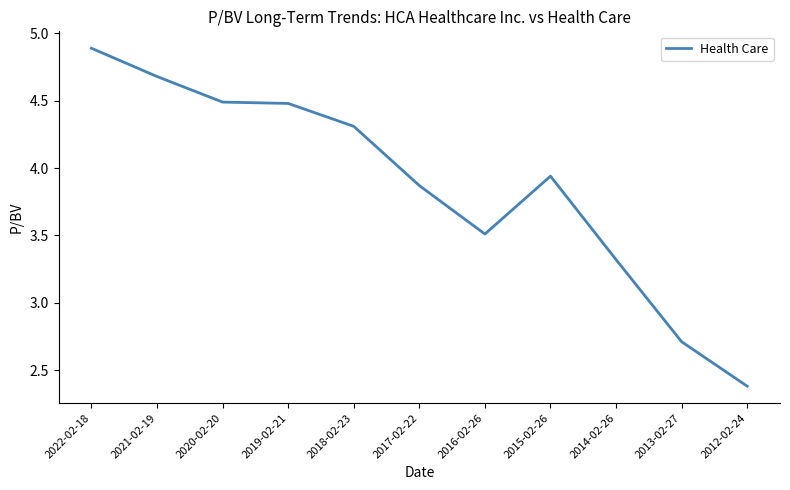

What position from the right is 2021-02-19?

10